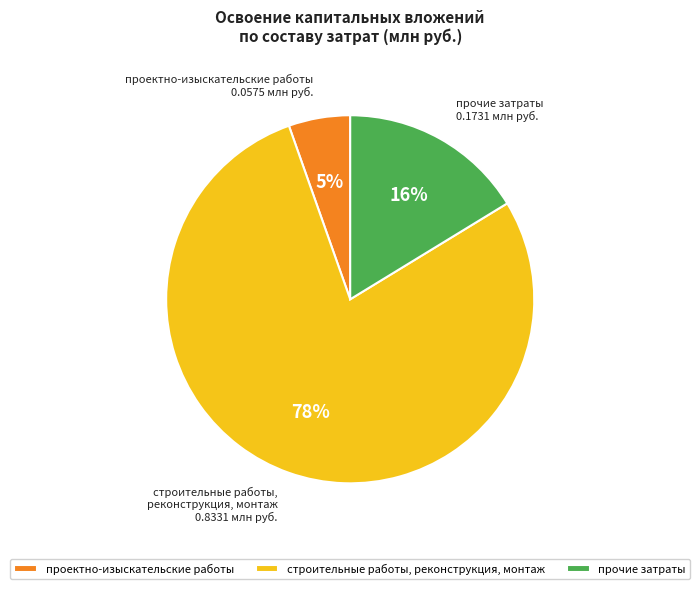

True or false: строительные работы, реконструкция, монтаж accounts for 64% of the total.

False